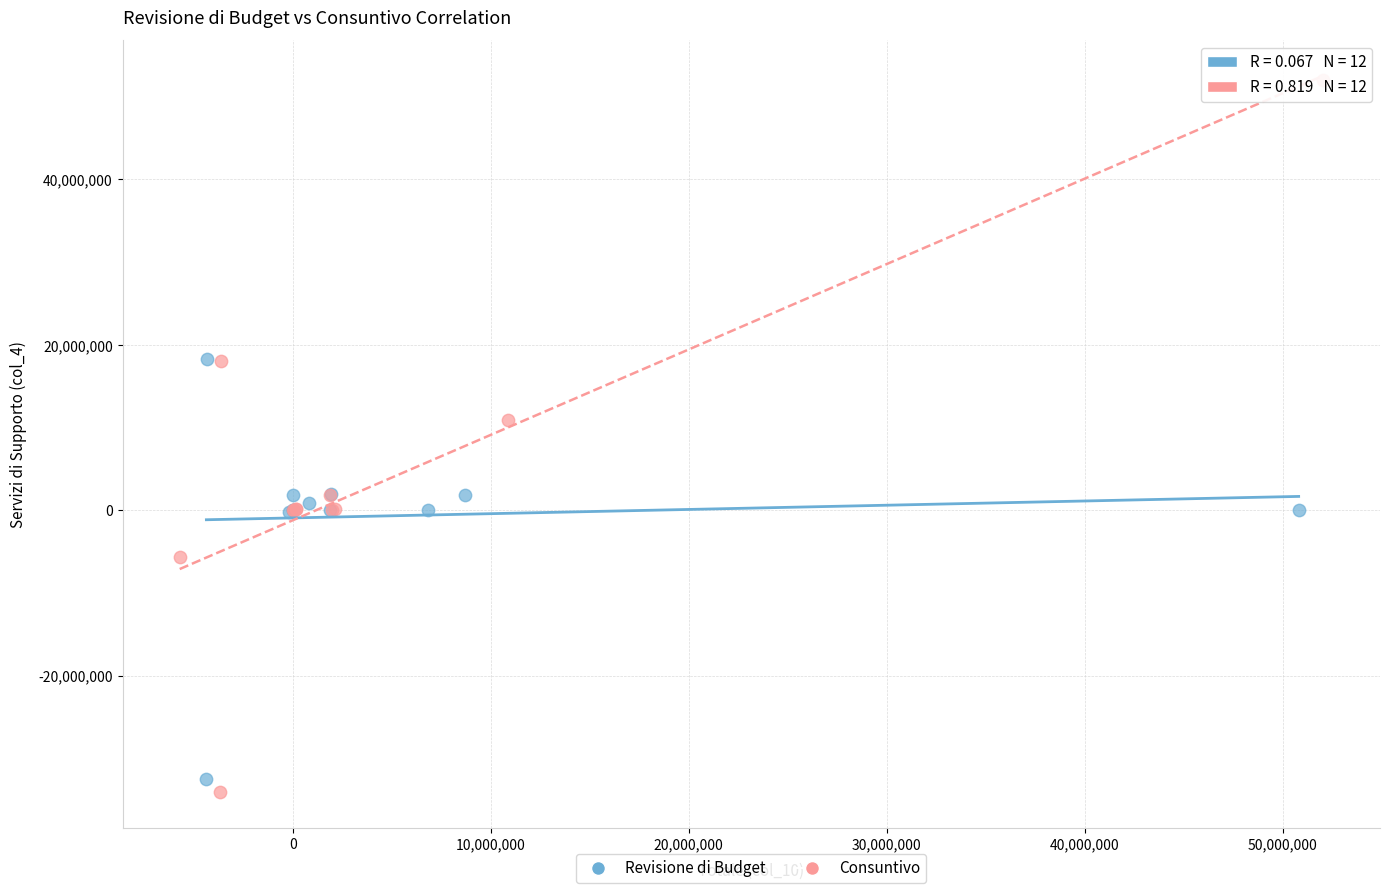

Which series reaches the maximum Y coordinate?

Consuntivo